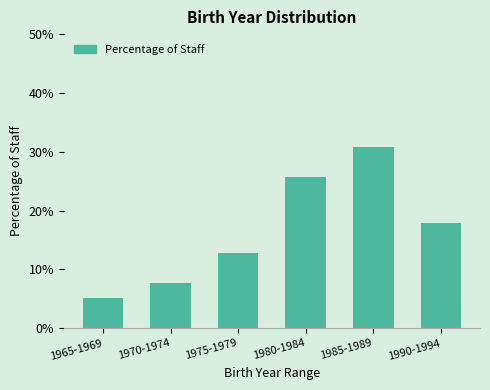

Reading left to right, transcribe all the data shown in this chart.

5.1	7.7	12.8	25.6	30.8	17.9